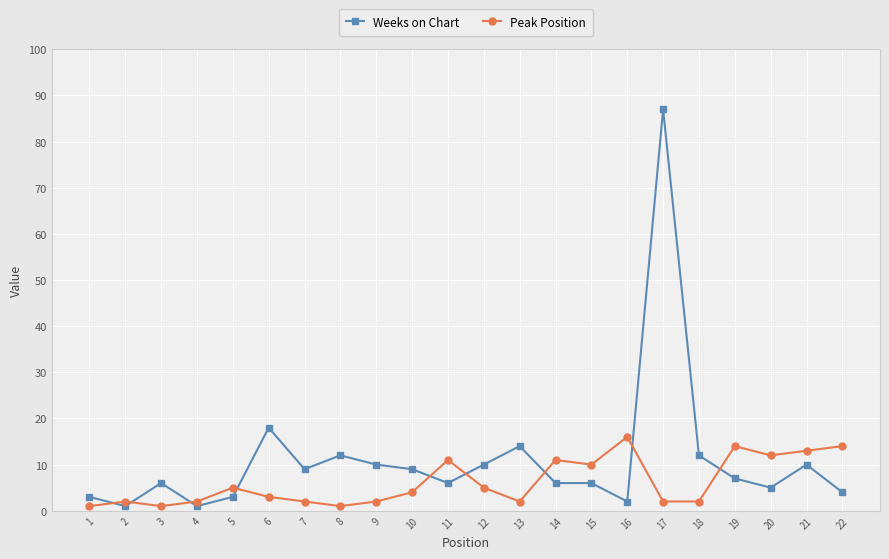

Where do Weeks on Chart and Peak Position first cross each other?

1 and 2